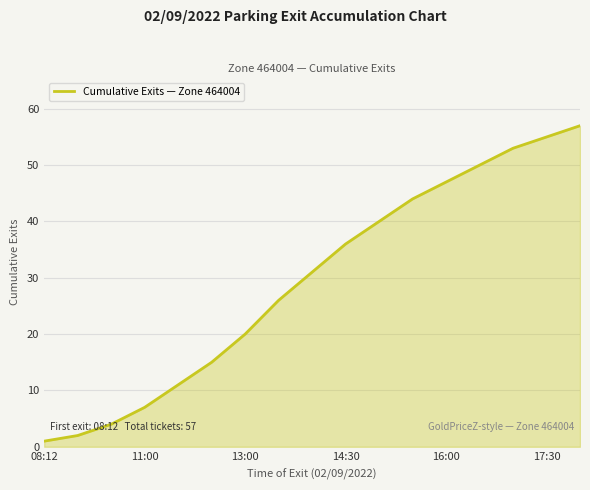

What is the greatest value displayed?

57